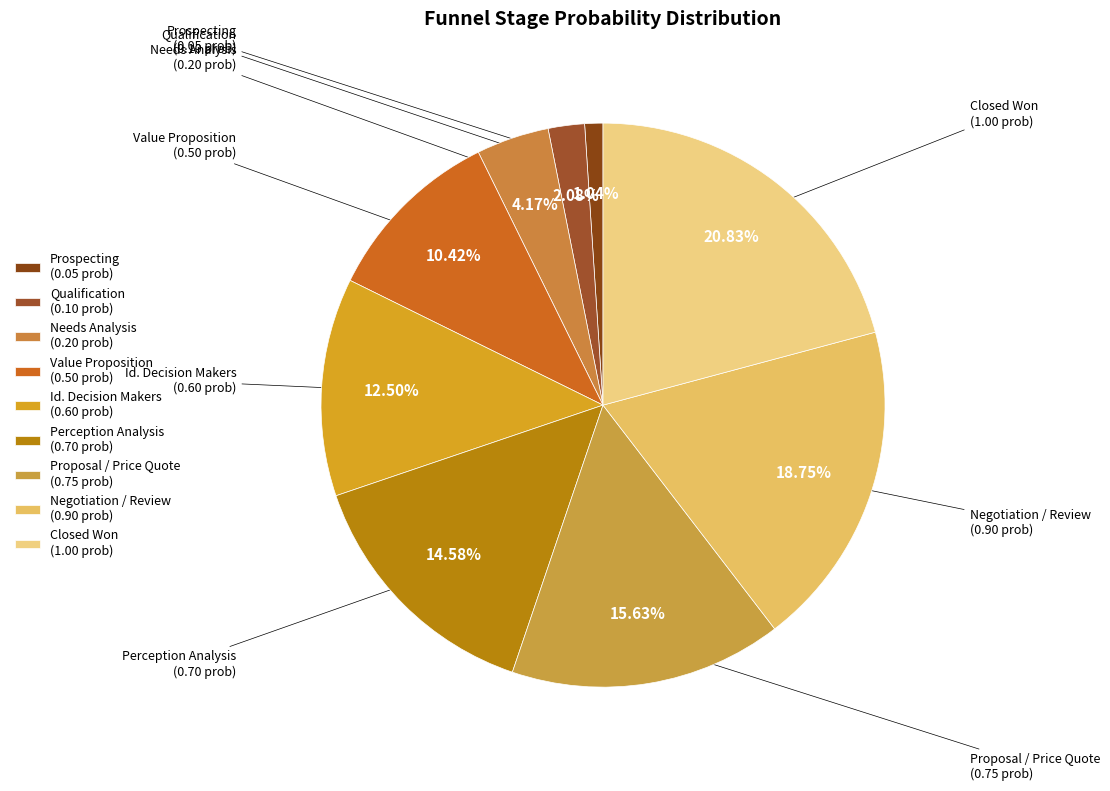

How many slices are in this pie chart?

9